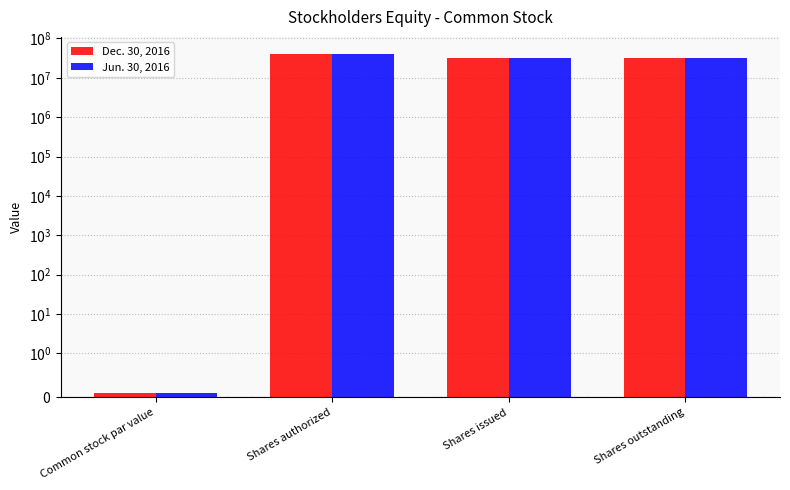

How many data points in Jun. 30, 2016 are less than 31087084?

2